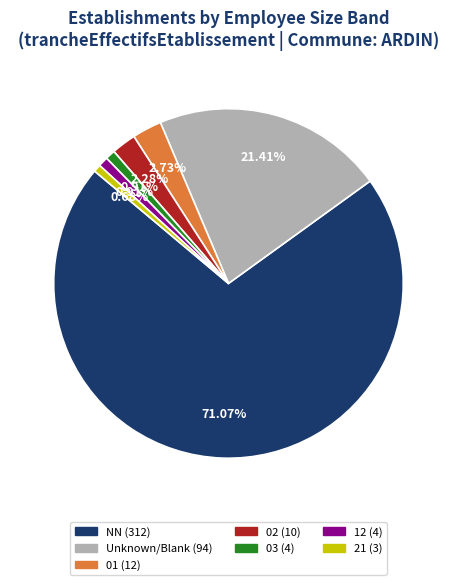

Is there a majority slice in this chart?

Yes